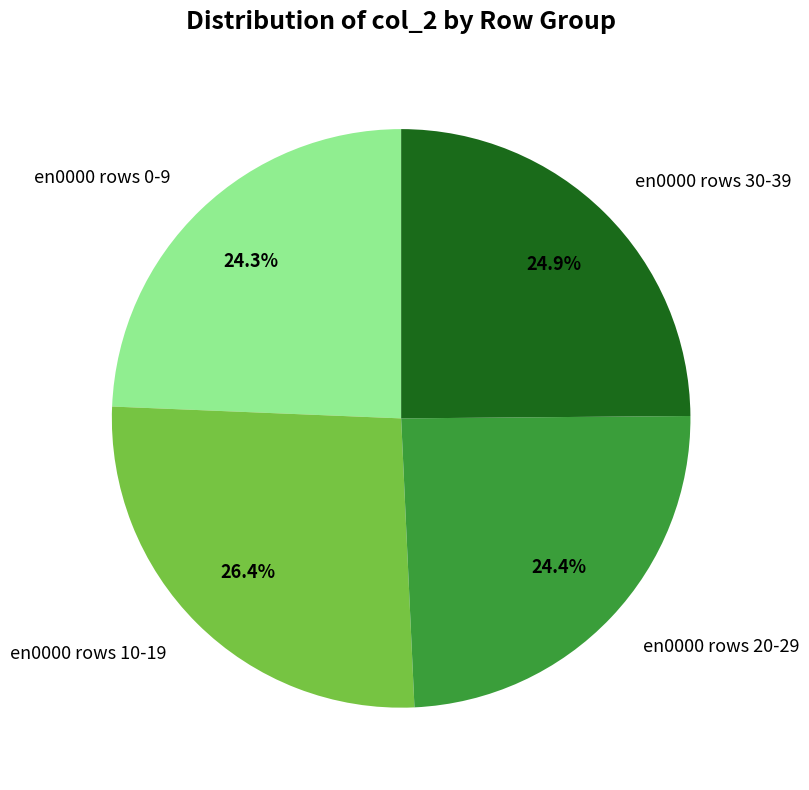

Is en0000 rows 30-39 the majority of the pie?

No